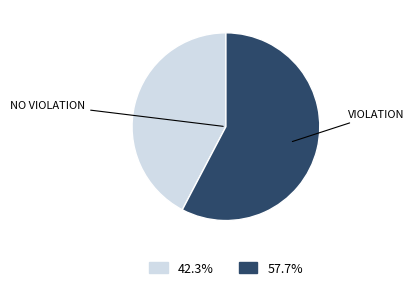

How many slices are in this pie chart?

2